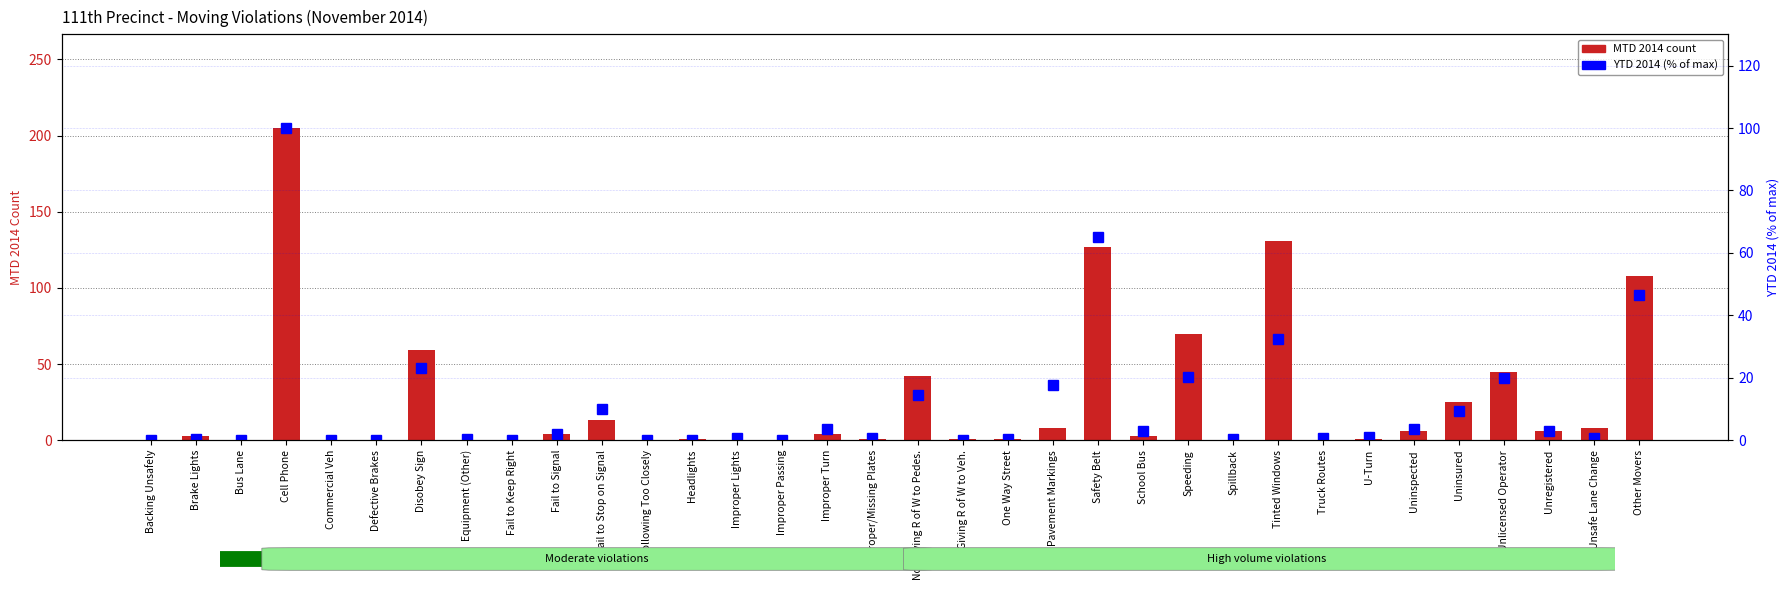

The YTD 2014 (% of max) series shows 1.0 at Truck Routes. True or false?

False